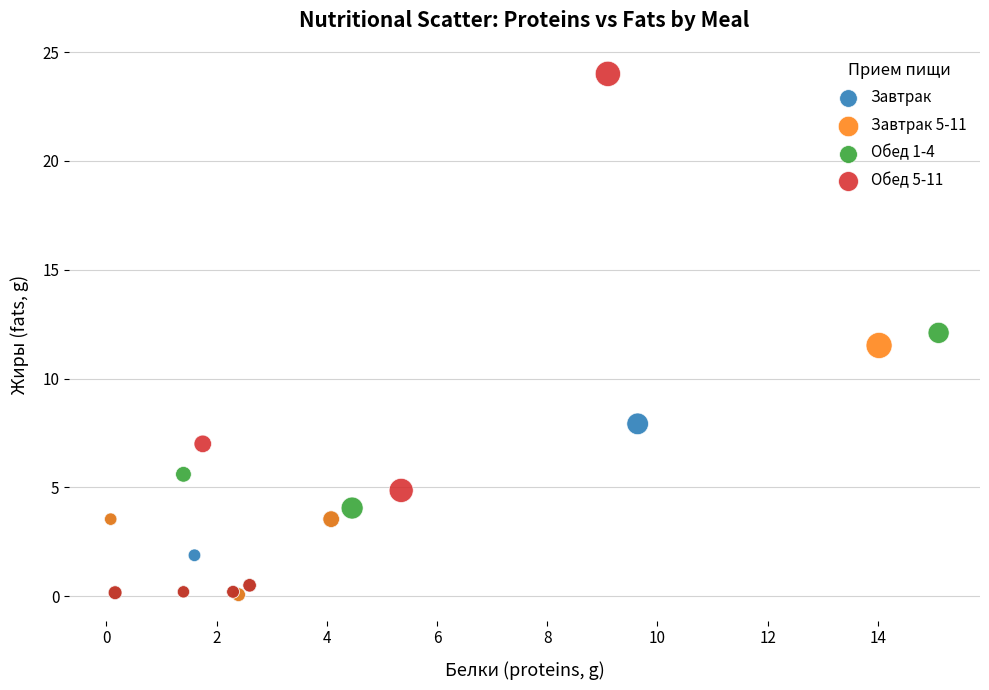

Which series has the widest spread of Y values?

Обед 5-11